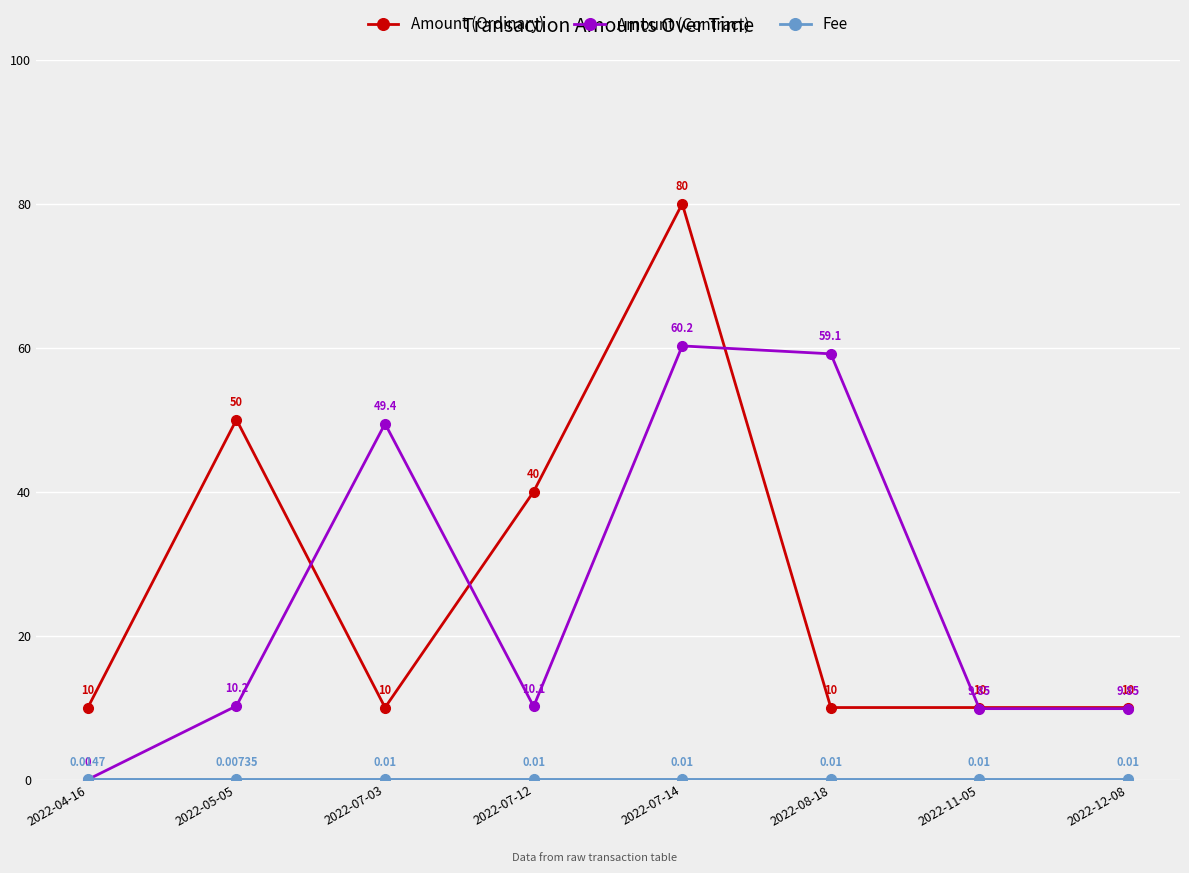

Which category has the highest value across all series?

2022-07-14